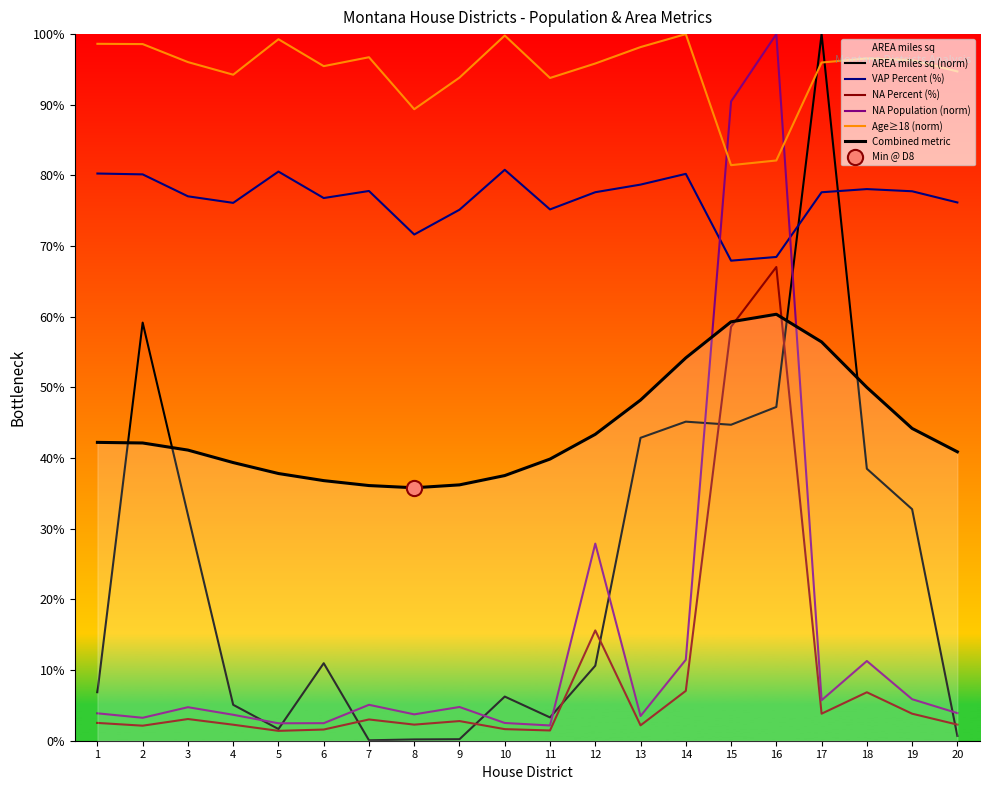

At which category is the sum across all series the highest?

16